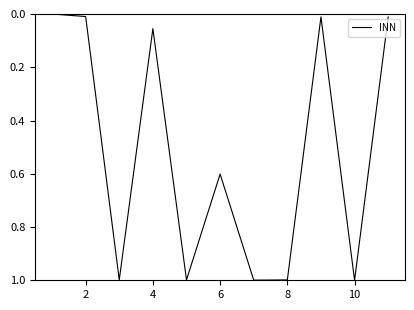

What is the greatest value displayed?

1.0